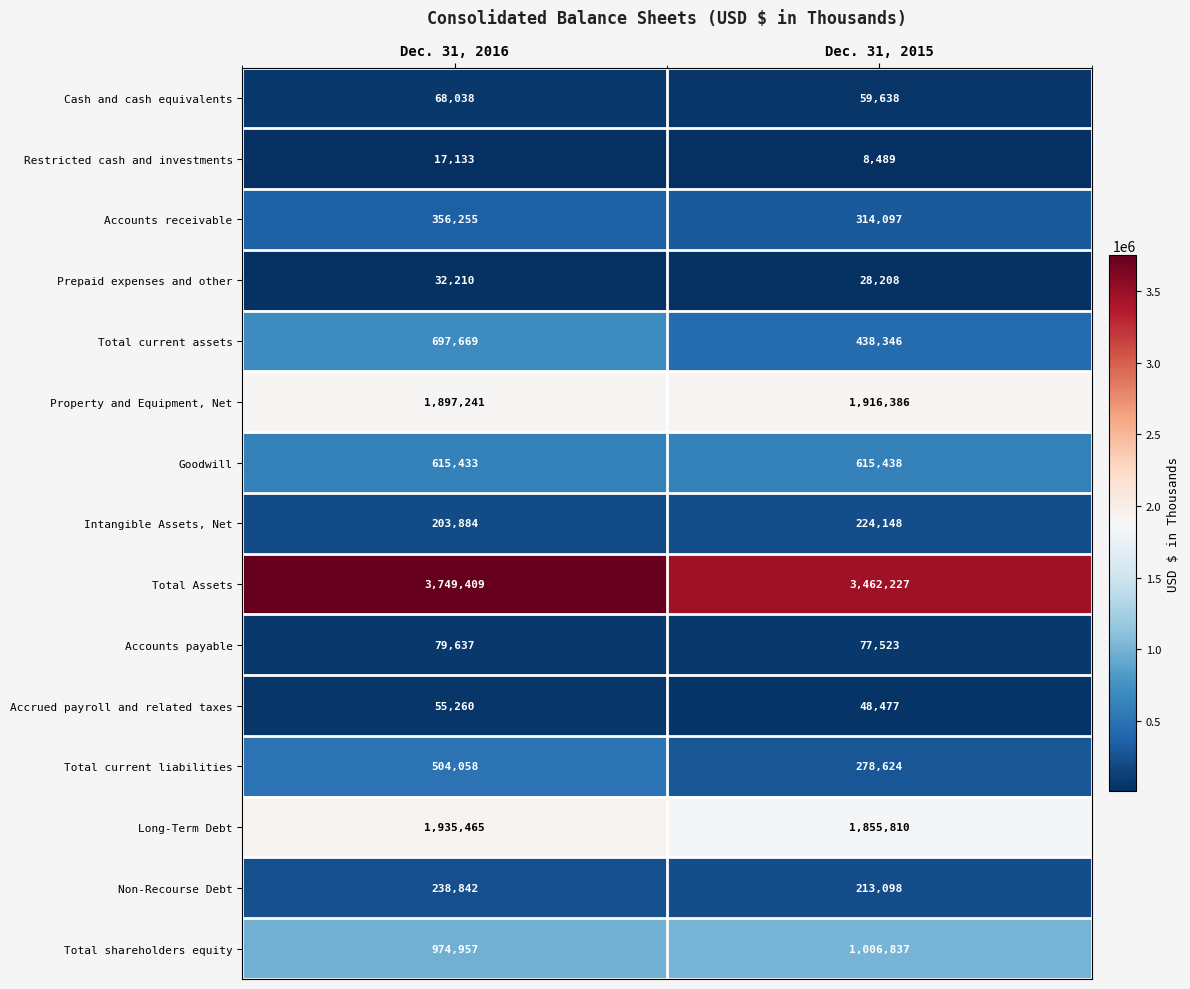

Which series has the largest total across all categories?

Total Assets